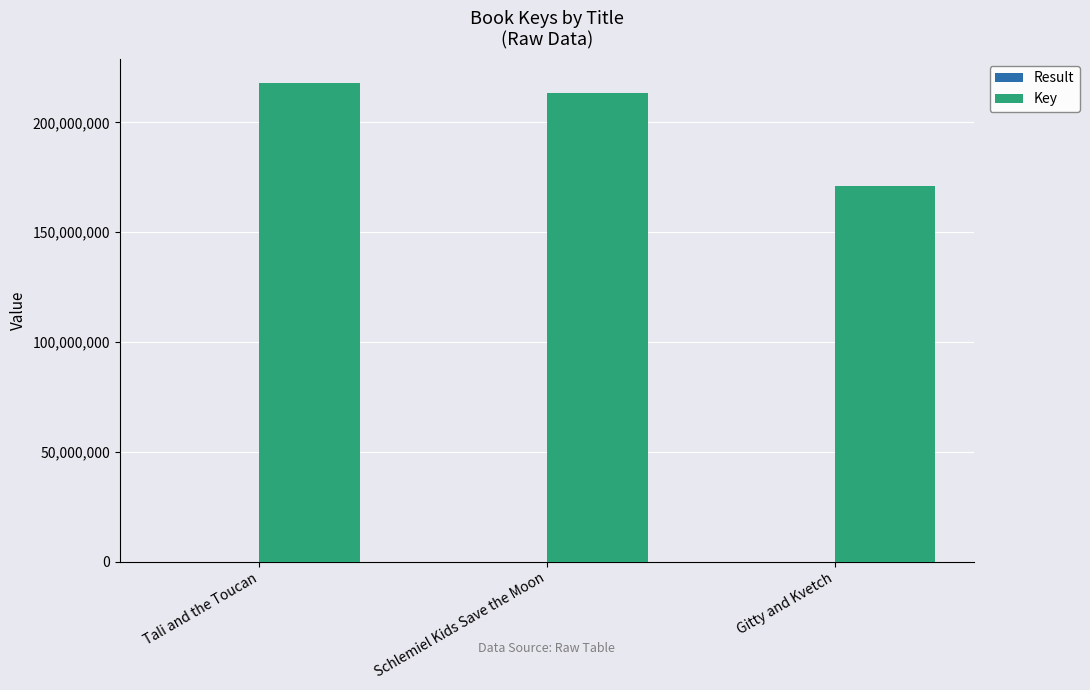

Between Schlemiel Kids Save the Moon and Gitty and Kvetch, which series saw the biggest shift?

Key